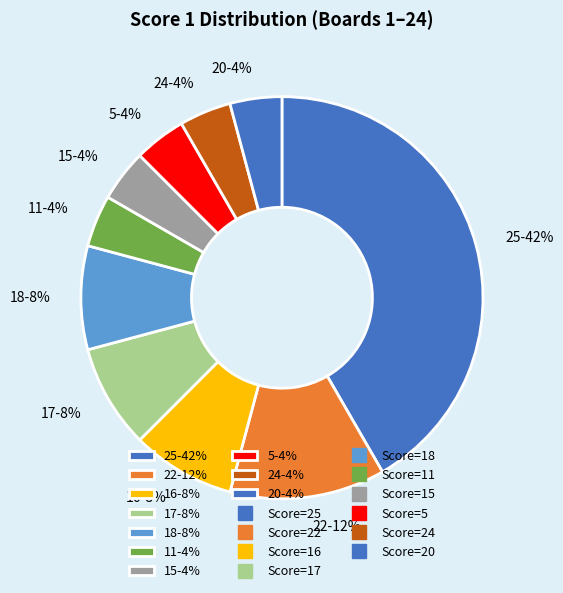

To the nearest percent, what portion does 24-4% represent?

4%